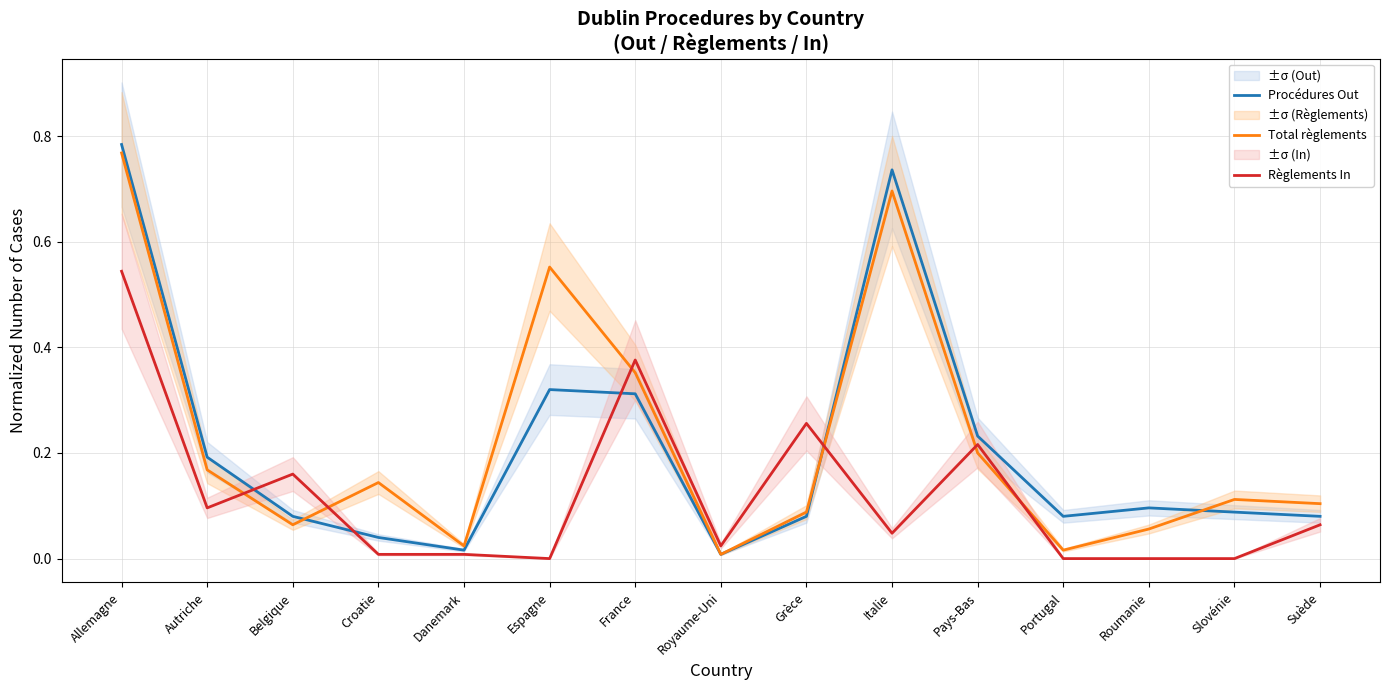

Reading right to left, what are all the values shown in this chart?

Procédures Out: 0.1	0.1	0.1	0.1	0.2	0.7	0.1	0.0	0.3	0.3	0.0	0.0	0.1	0.2	0.8
Total règlements: 0.1	0.1	0.1	0.0	0.2	0.7	0.1	0.0	0.4	0.6	0.0	0.1	0.1	0.2	0.8
Règlements In: 0.1	0.0	0.0	0.0	0.2	0.0	0.3	0.0	0.4	0.0	0.0	0.0	0.2	0.1	0.5